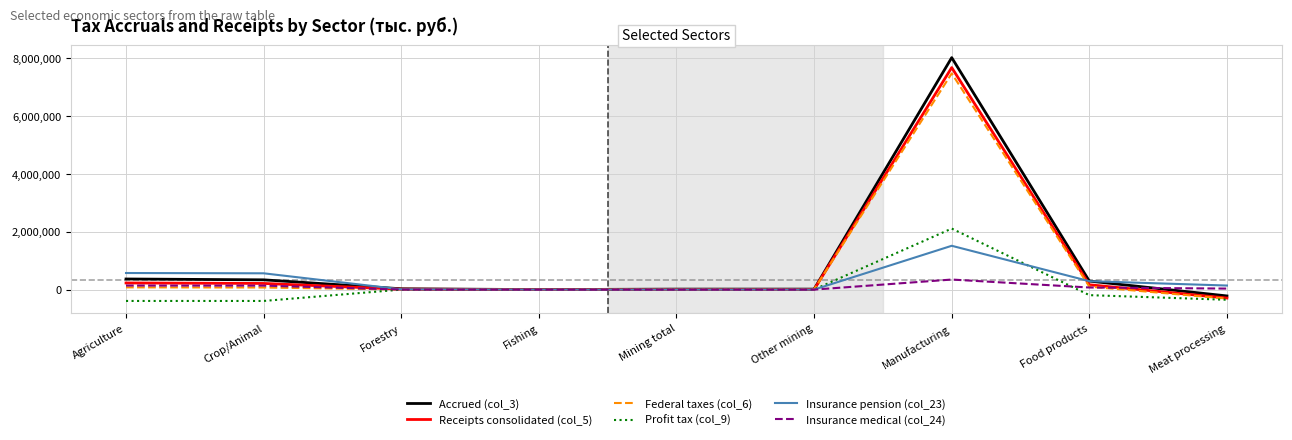

What is the smallest value displayed?

-392321